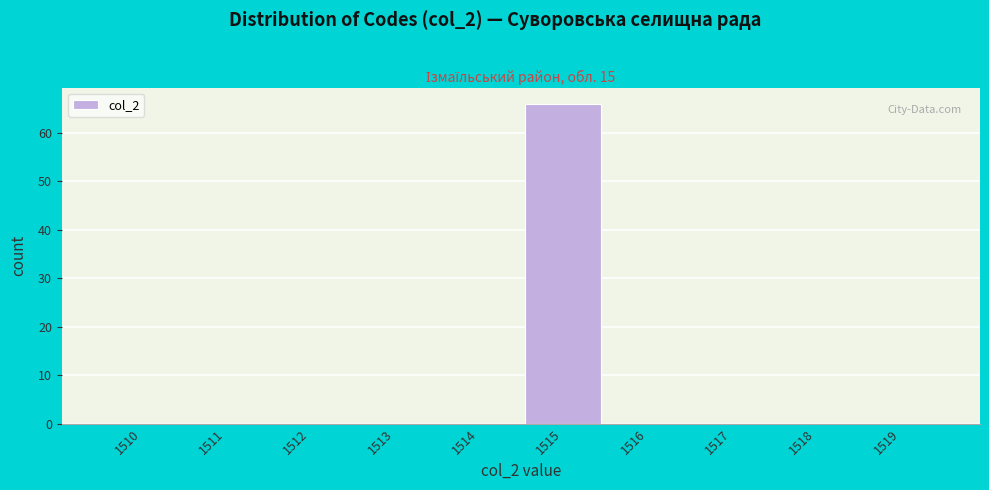

Reading right to left, what are all the values shown in this chart?

1519=0	1518=0	1517=0	1516=0	1515=66	1514=0	1513=0	1512=0	1511=0	1510=0